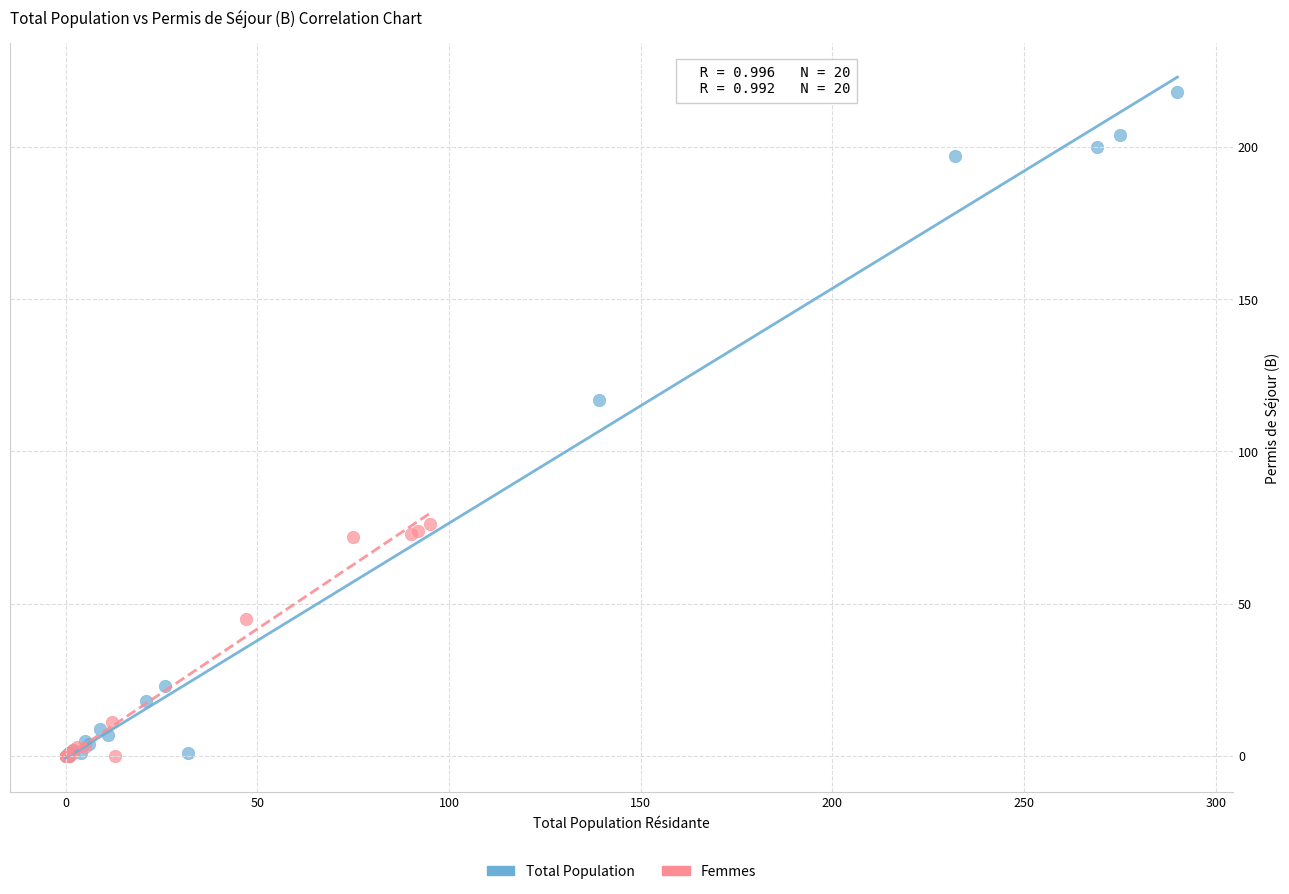

Which series reaches the maximum Y coordinate?

Total Population